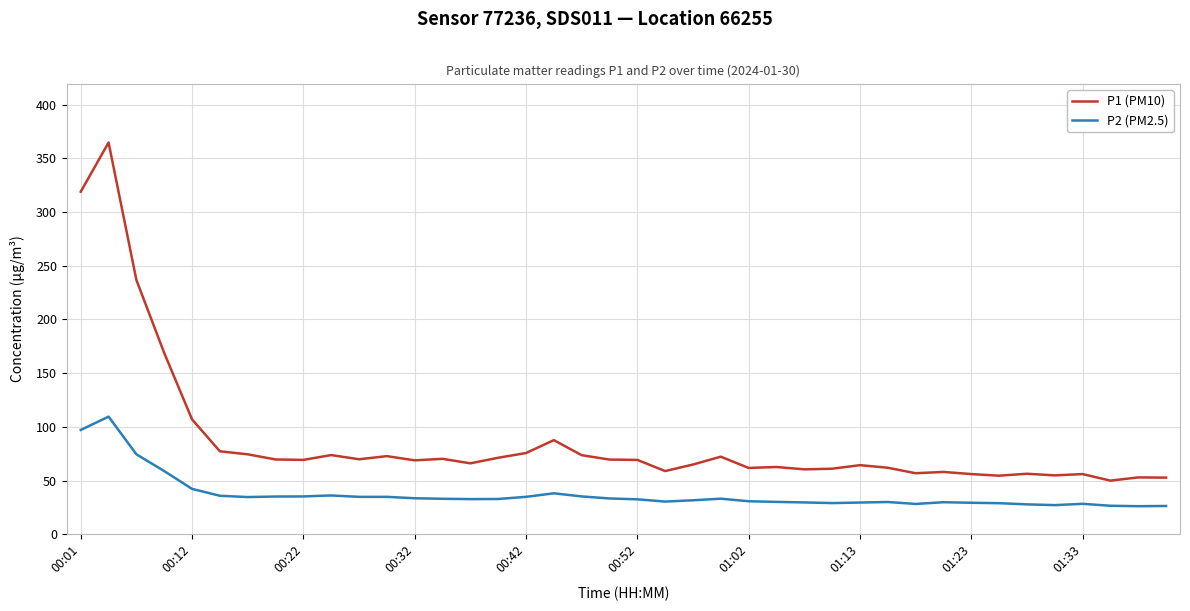

List the series in order of their peak value, lowest first.

P2 (PM2.5), P1 (PM10)